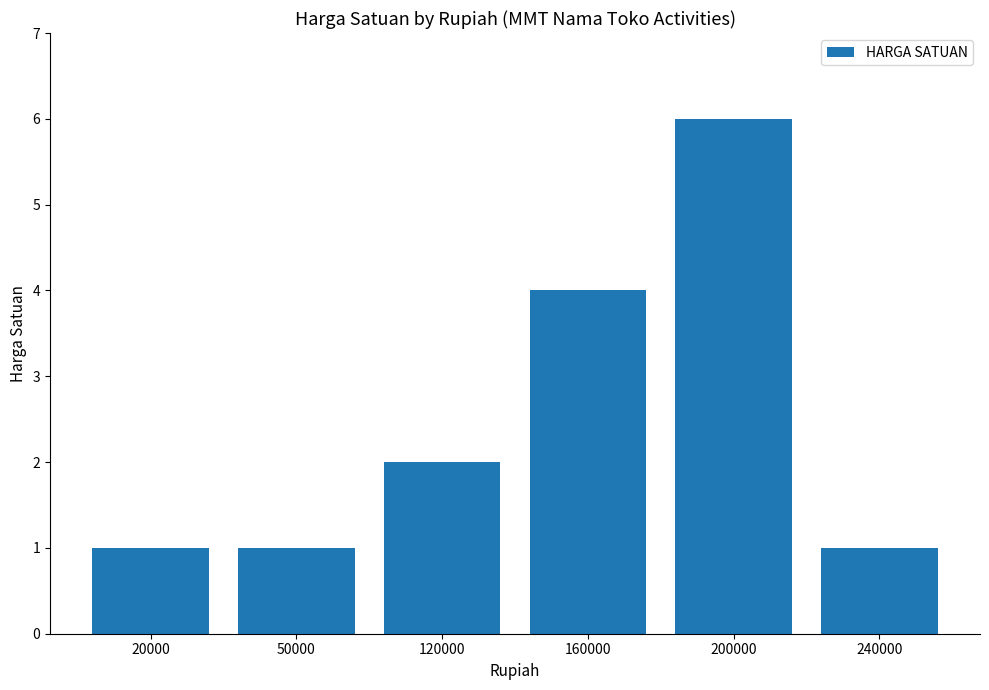

What is the maximum value shown in the chart?

6